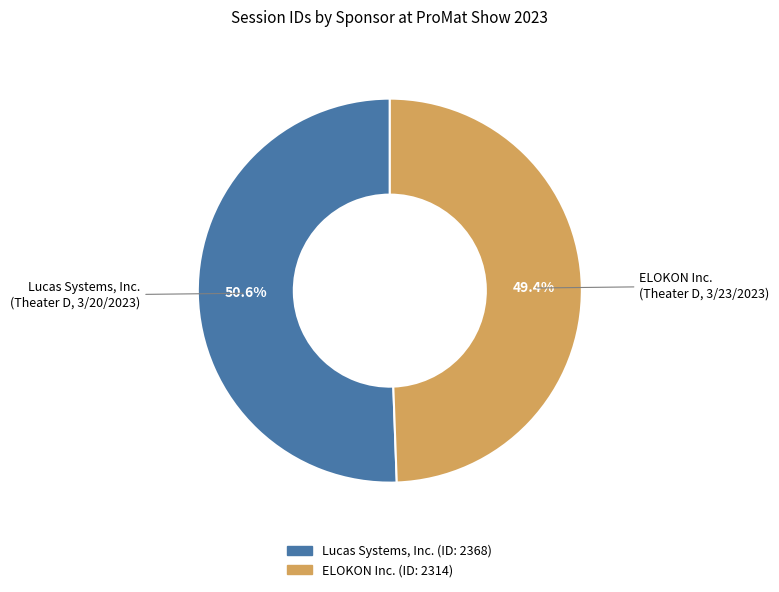

Is there any slice that represents more than half of the pie?

Yes